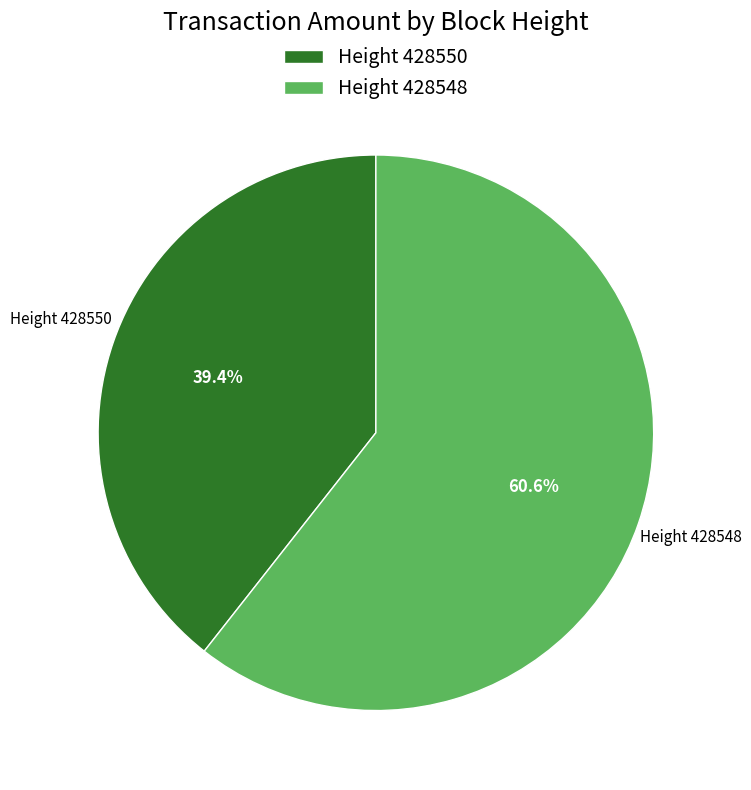

Which category accounts for the majority?

Height 428548